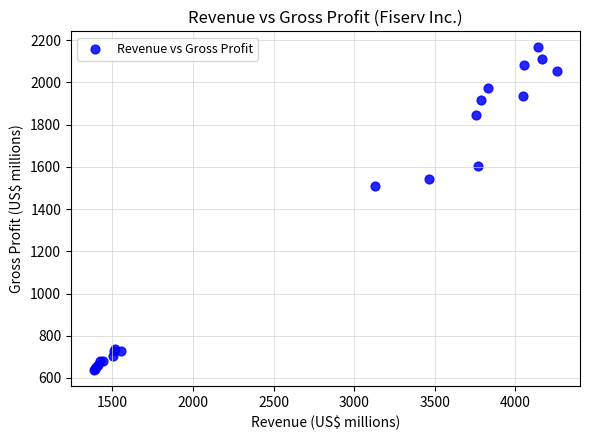

What Y value in the scatter plot is closest to 1402?

1511